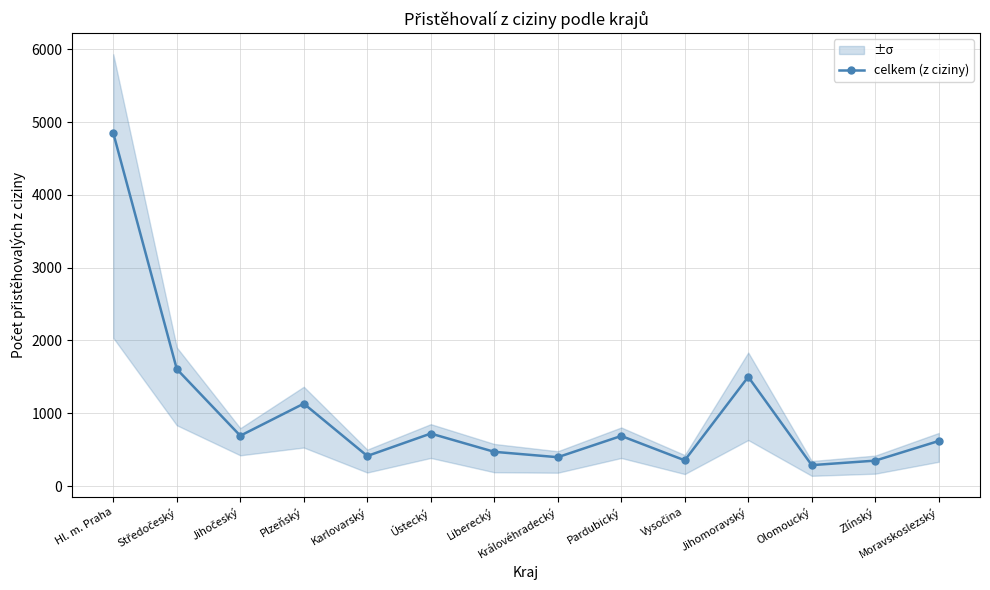

Is it true that the value at Hl. m. Praha is 4850?

True